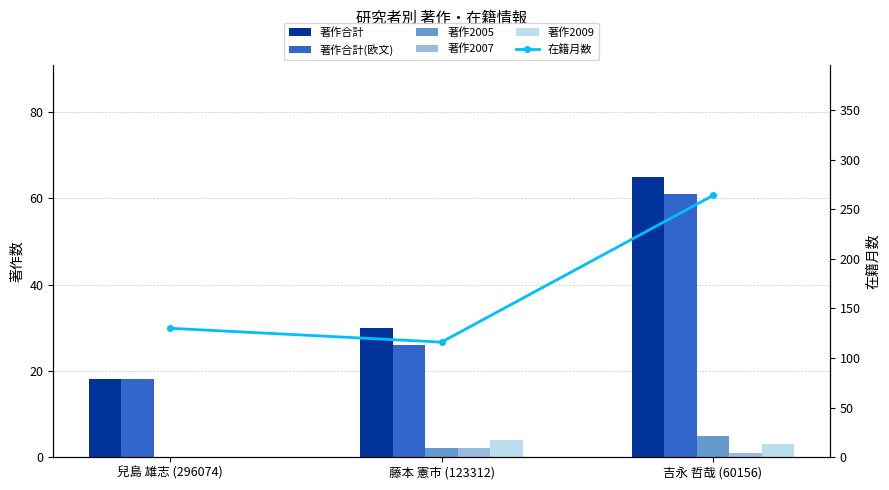

Rank the series by their maximum value, from highest to lowest.

在籍月数, 著作合計, 著作合計(欧文), 著作2005, 著作2009, 著作2007